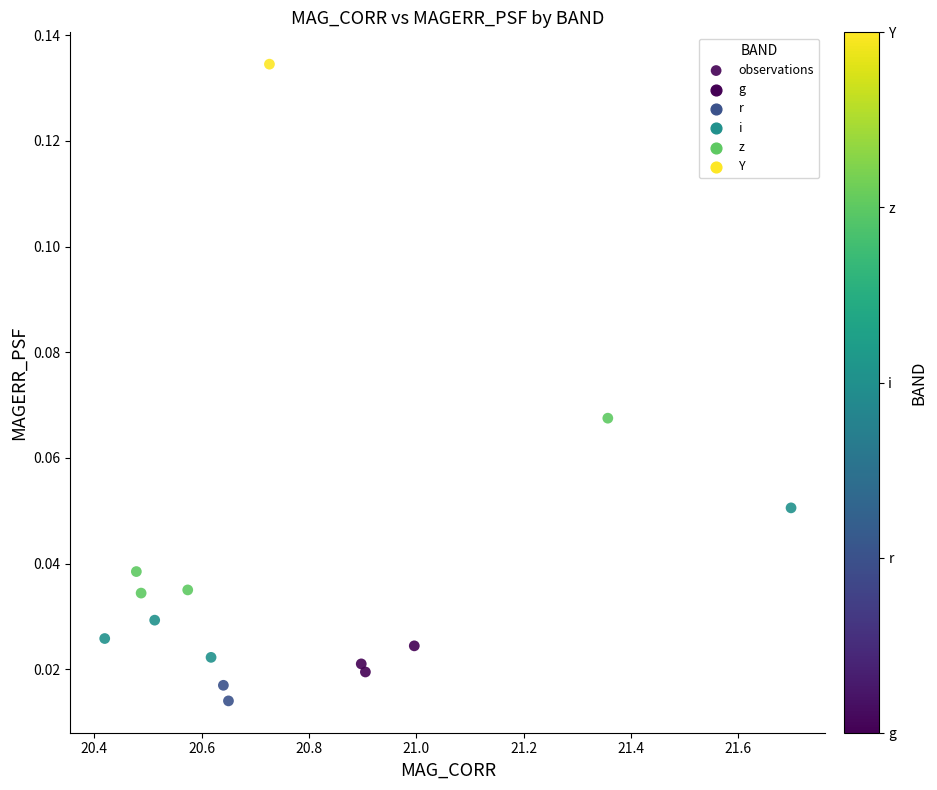

What is the range of X values (max minus min)?

1.3